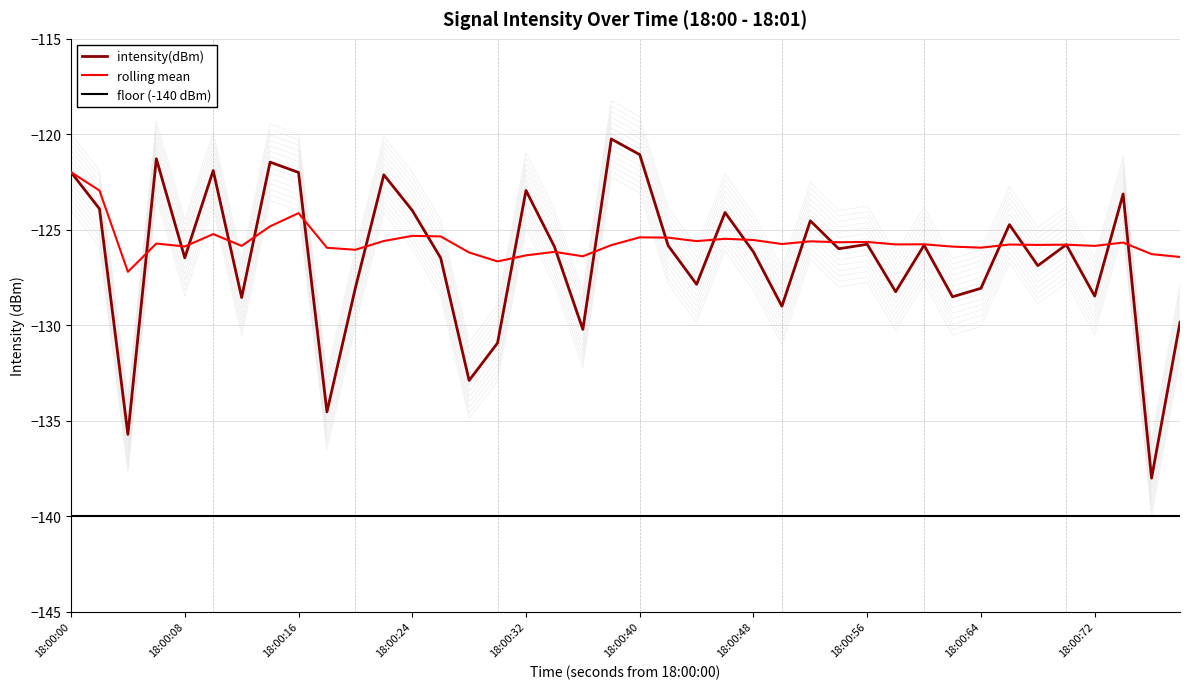

Which label corresponds to the largest value in the chart?

18:00:00